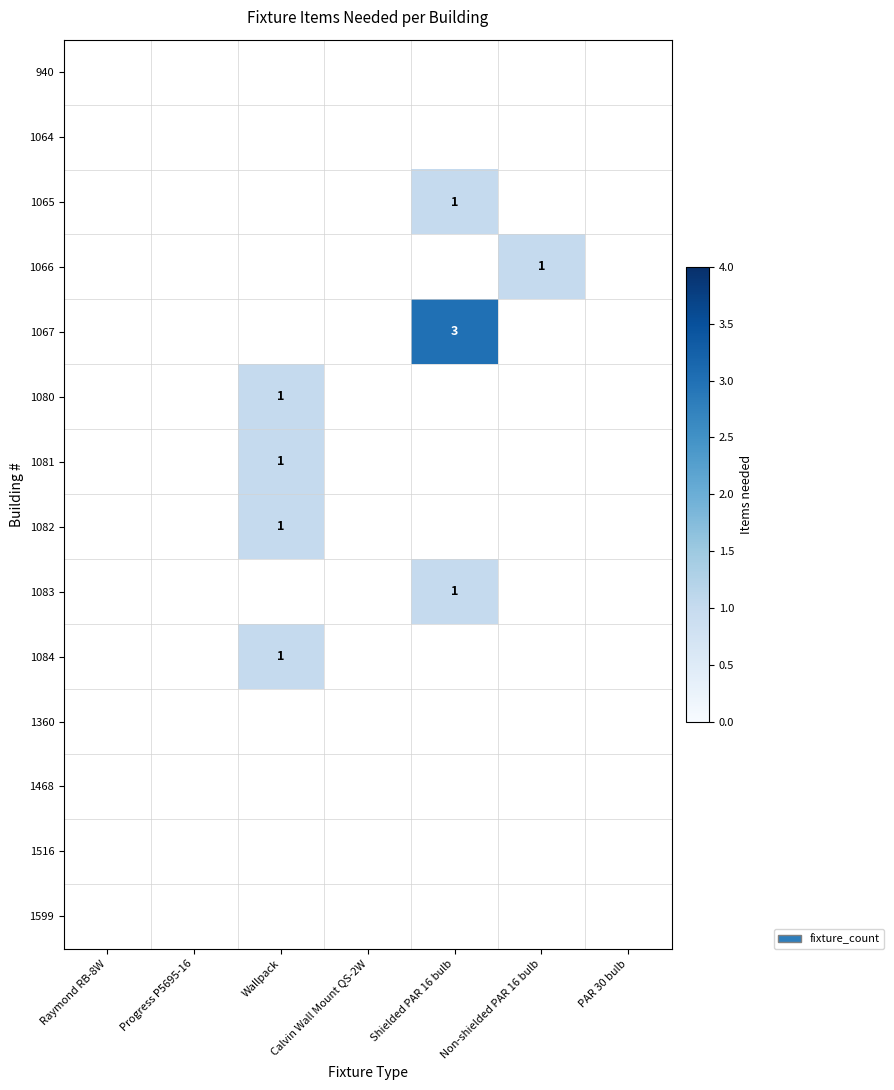

The value of 1082 at Wallpack is 1. True or false?

True